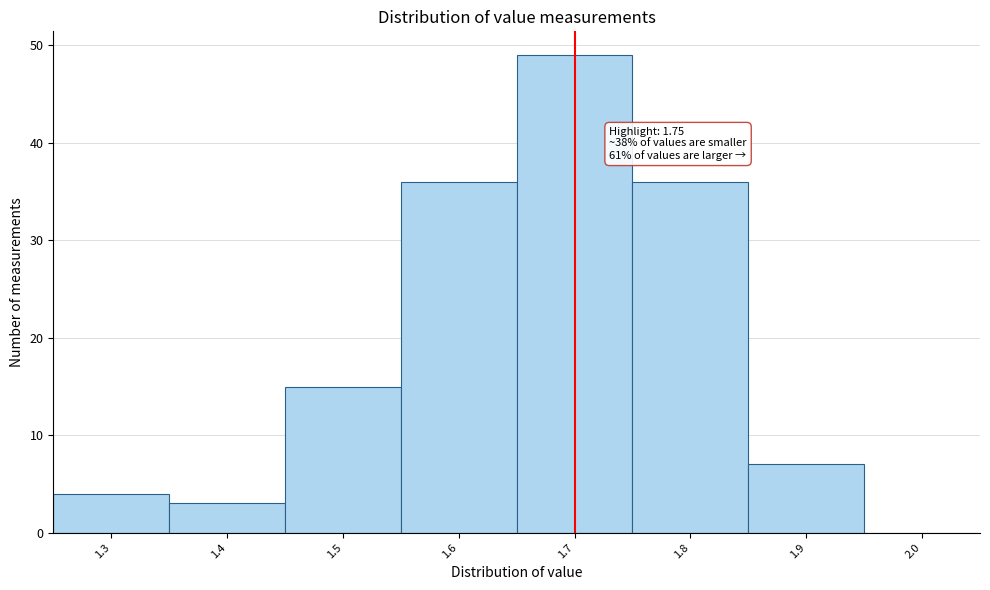

Reading right to left, extract all data points from this chart.

2.0=0	1.9=7	1.8=36	1.7=49	1.6=36	1.5=15	1.4=3	1.3=4